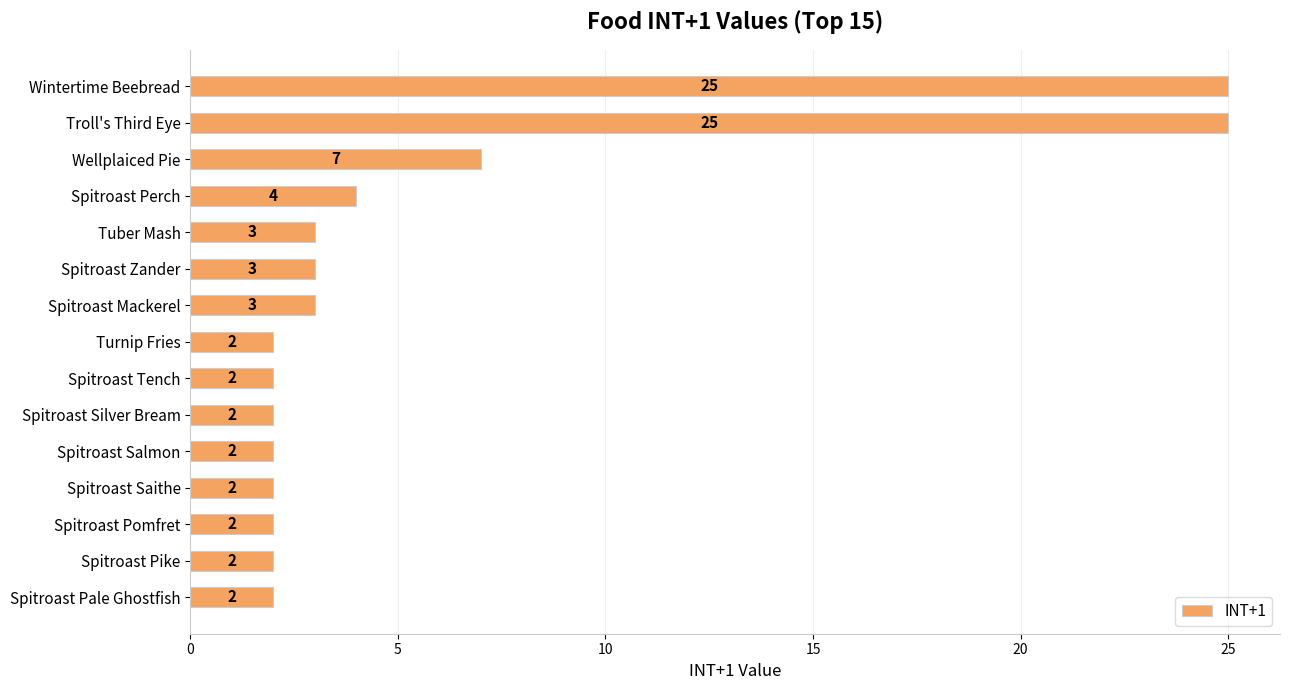

What is the sum of the values at Troll's Third Eye and Tuber Mash?

28